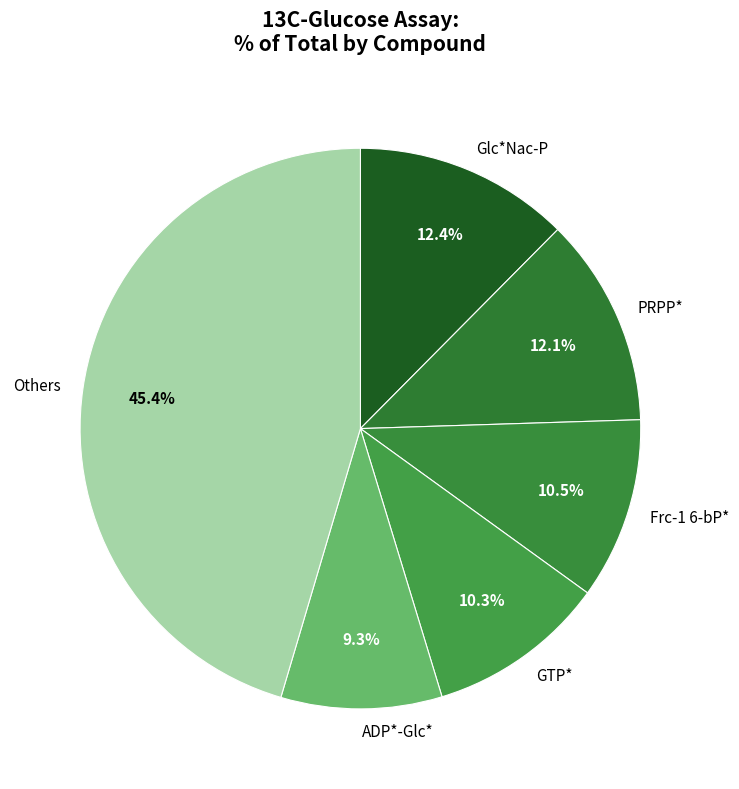

Approximately how many times larger is the value at Glc*Nac-P compared to PRPP*?

1.0